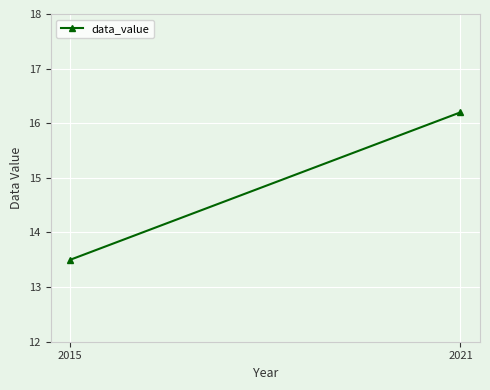

Reading right to left, extract all data points from this chart.

2021=16.2	2015=13.5